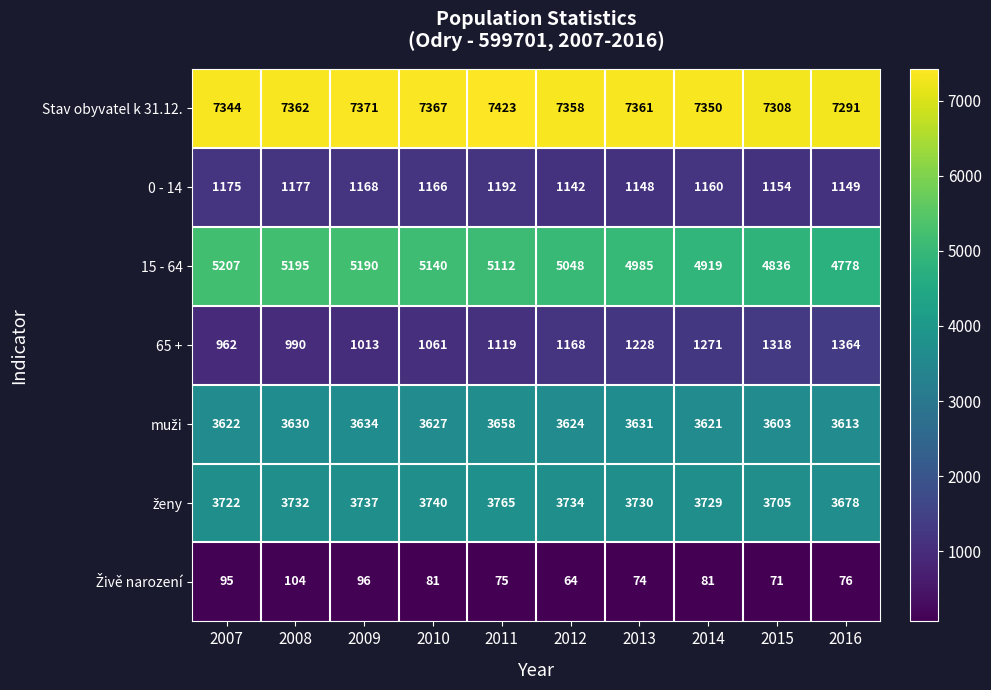

What is the sum of all 65 + values?

11494